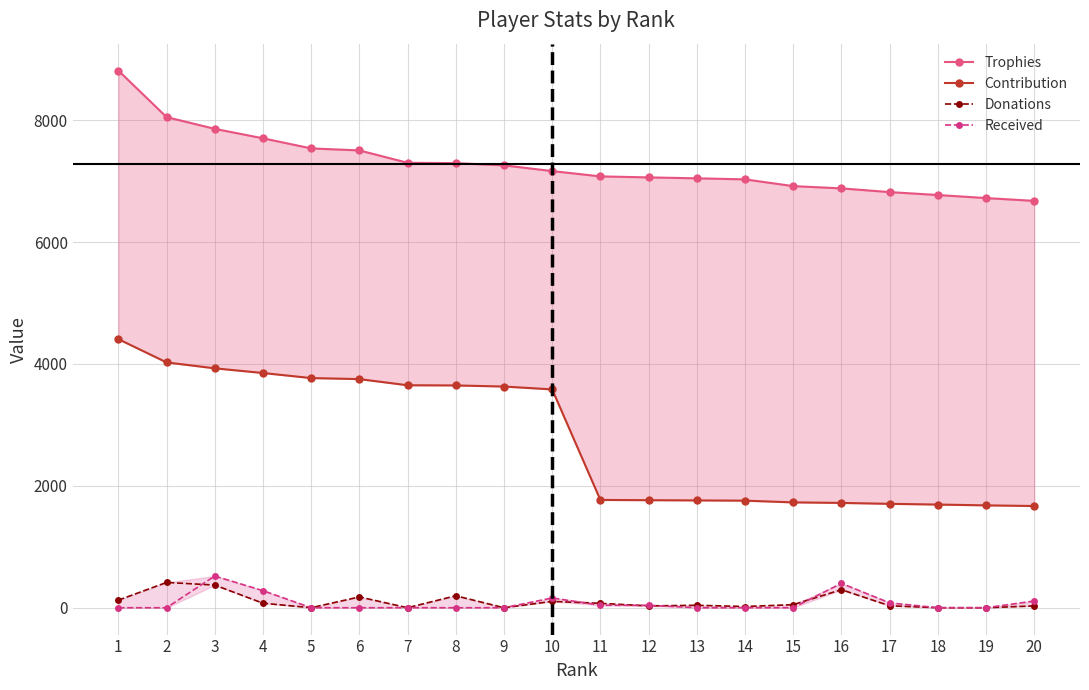

At how many categories does at least one series exceed 3606?

20